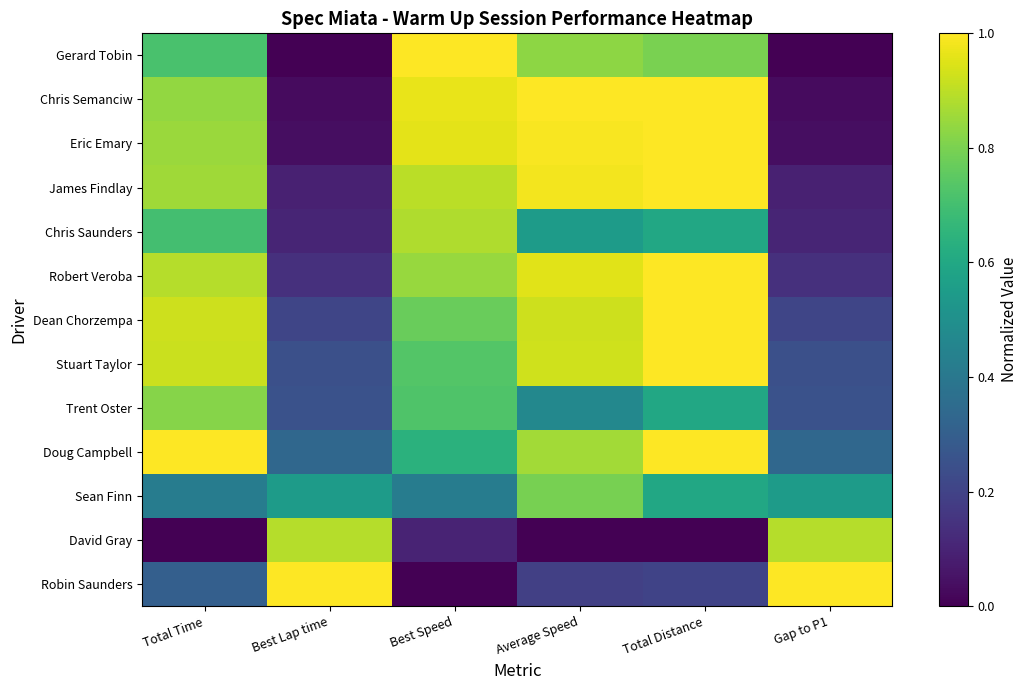

Rank the series by their maximum value, from lowest to highest.

Sean Finn, Trent Oster, Chris Saunders, David Gray, Gerard Tobin, Chris Semanciw, Eric Emary, James Findlay, Robert Veroba, Dean Chorzempa, Stuart Taylor, Doug Campbell, Robin Saunders